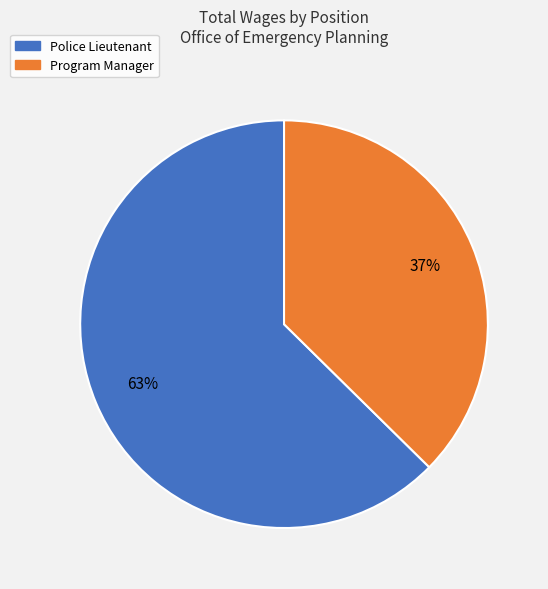

Does Police Lieutenant represent more than half of the total?

Yes